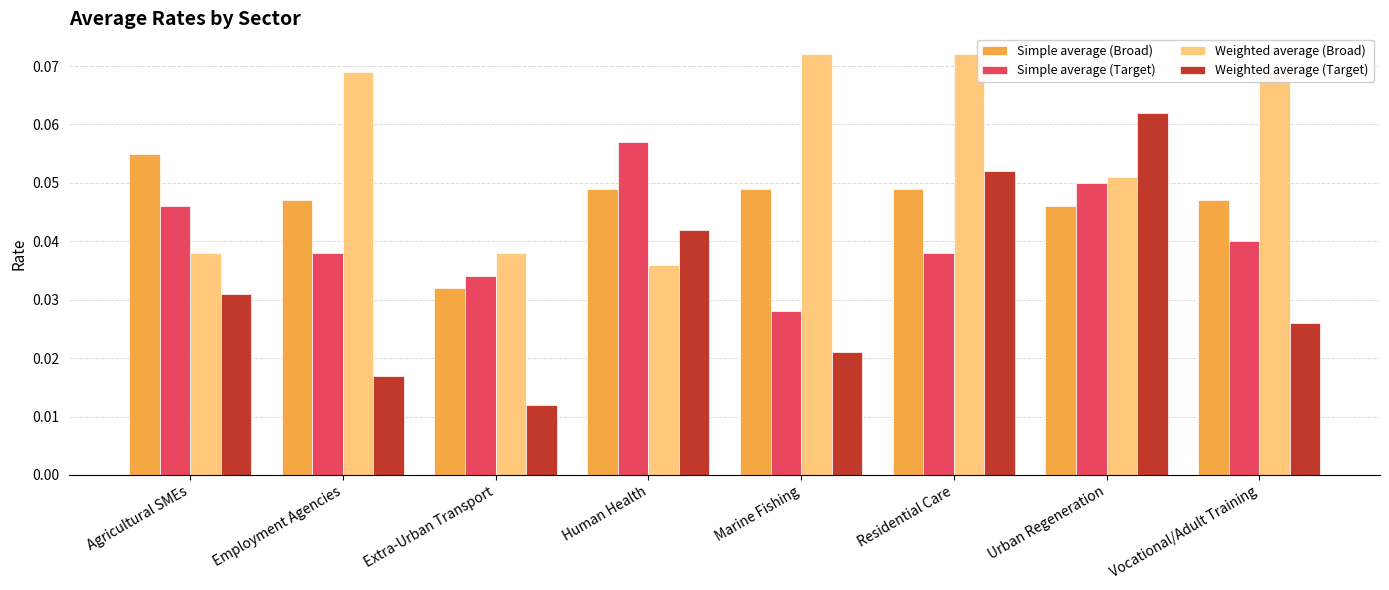

List the series in order of their peak value, highest first.

Weighted average (Broad), Weighted average (Target), Simple average (Target), Simple average (Broad)